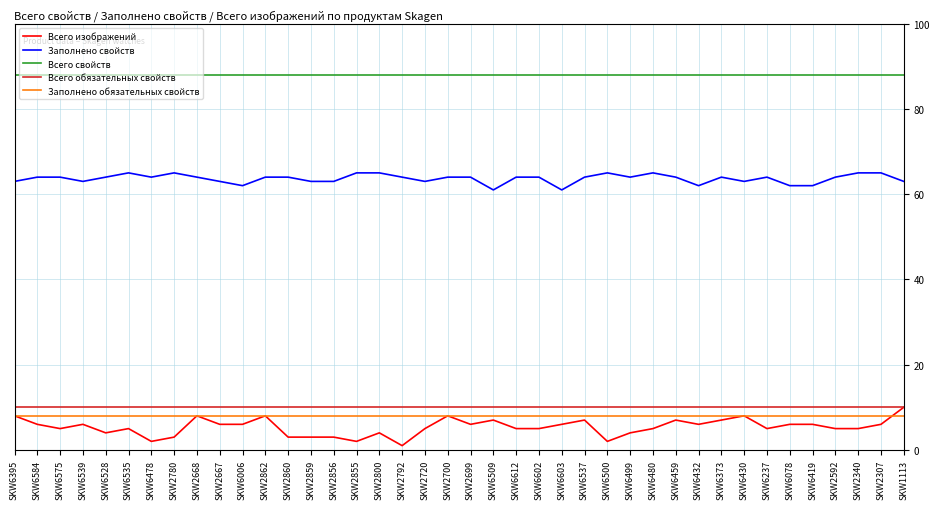

What is the greatest value displayed?

88